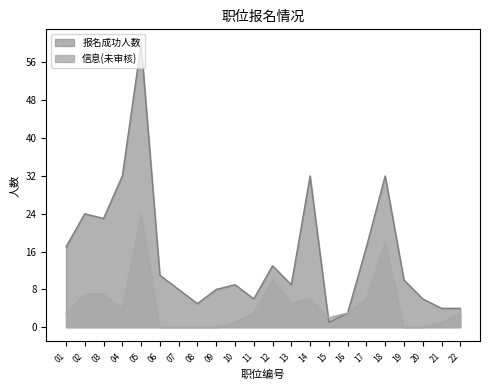

True or false: 报名成功人数 has a value of 5 at 10.

False